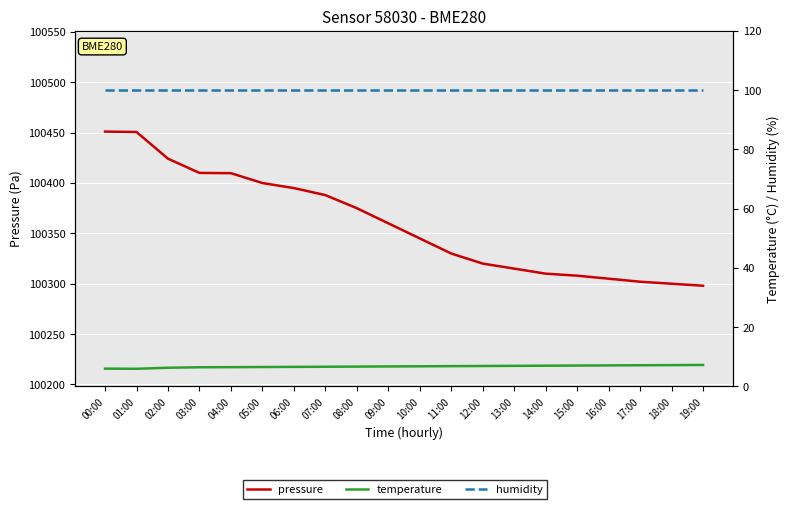

Where does the temperature series first go above 6?

00:00